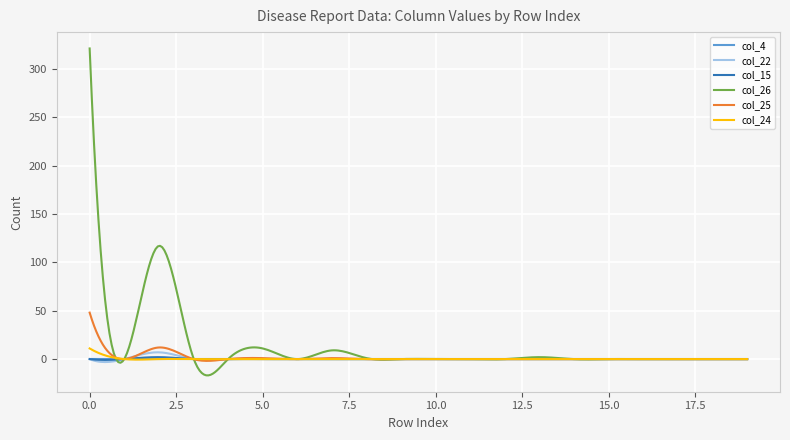

True or false: col_24 has more than 1 points higher than both neighbors.

True